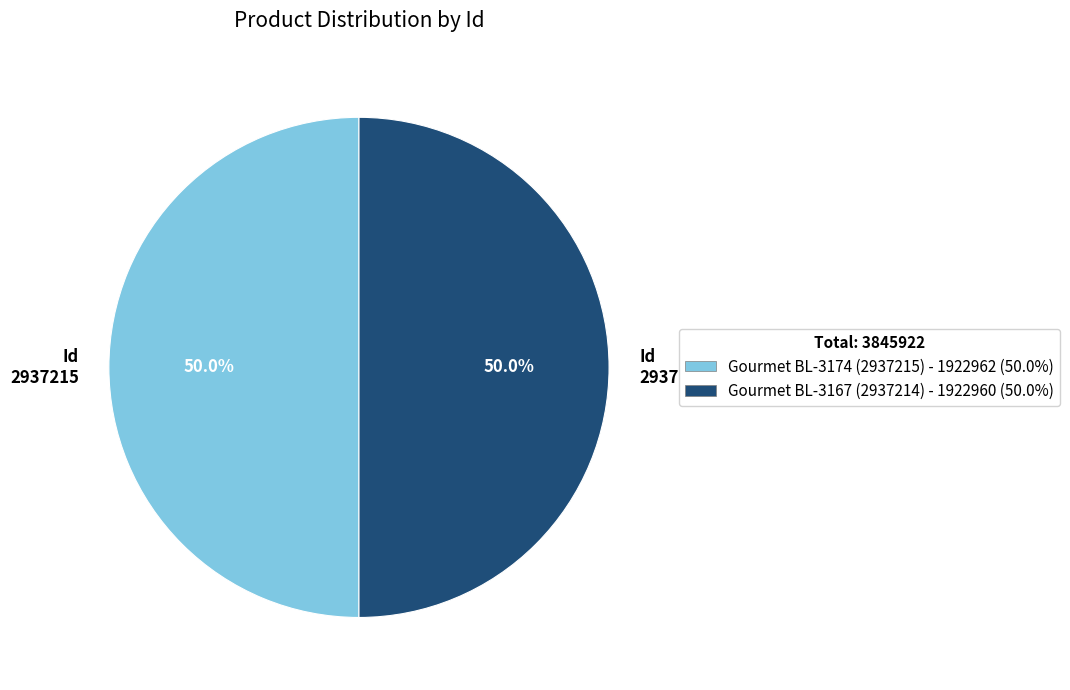

Approximately how many times larger is the value at Id 2937215 compared to Id 2937214?

1.0